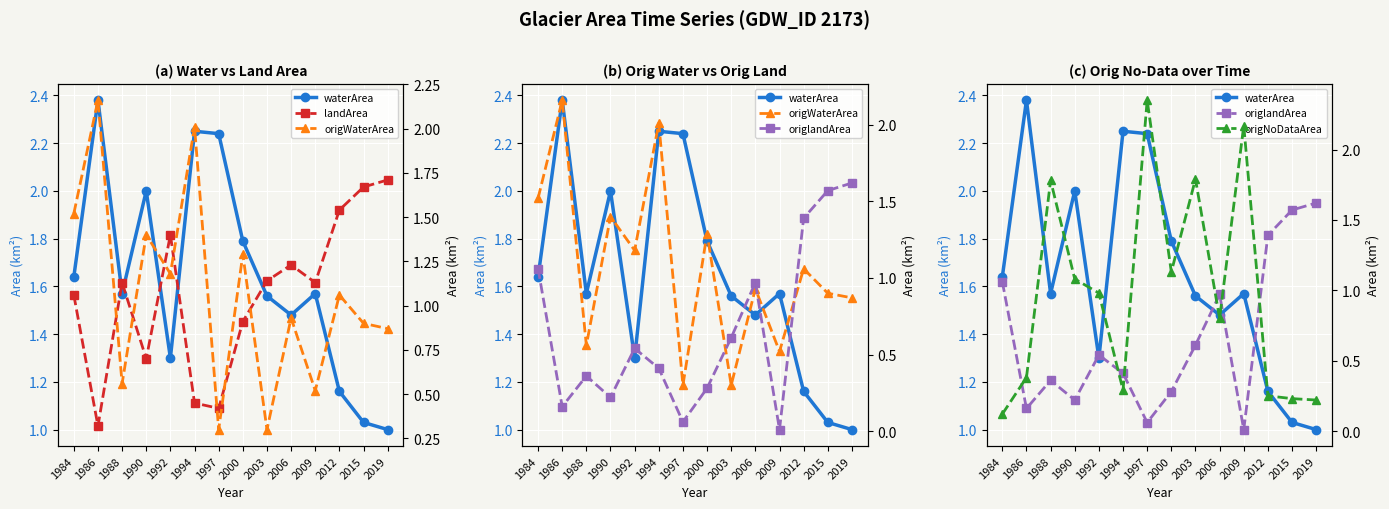

What is the difference between the second highest and minimum values in the origWaterArea series?

1.7